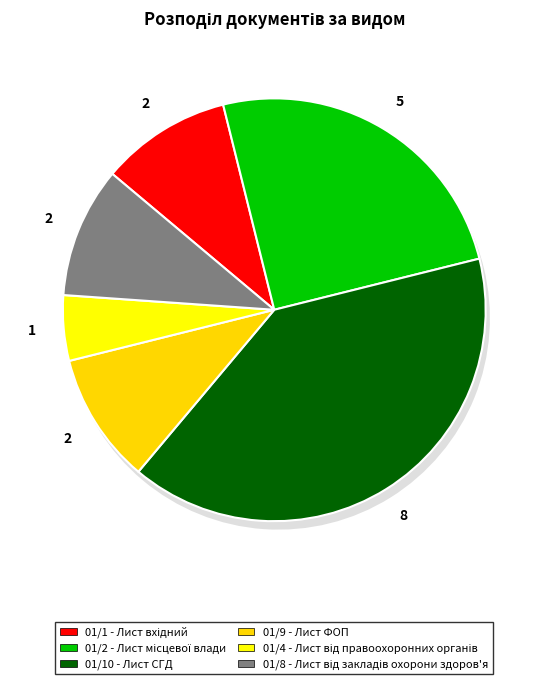

Do 01/2 - Лист місцевої влади and 01/8 - Лист від закладів охорони здоров'я together represent more than half of the pie?

No